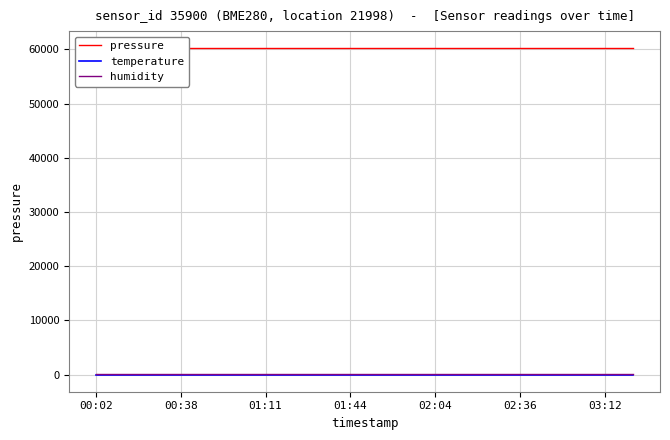

At 03:12, list the series in order from smallest to largest.

temperature, humidity, pressure